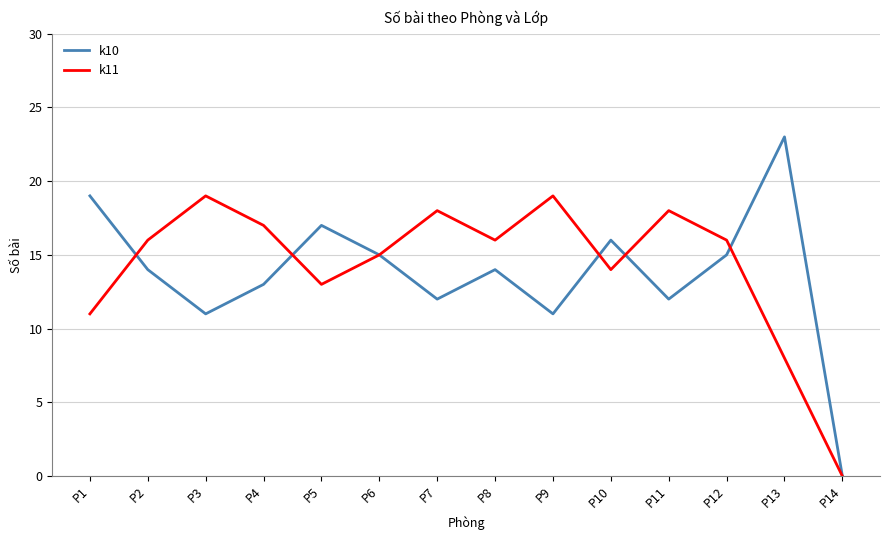

Rank the series by their maximum value, from highest to lowest.

k10, k11